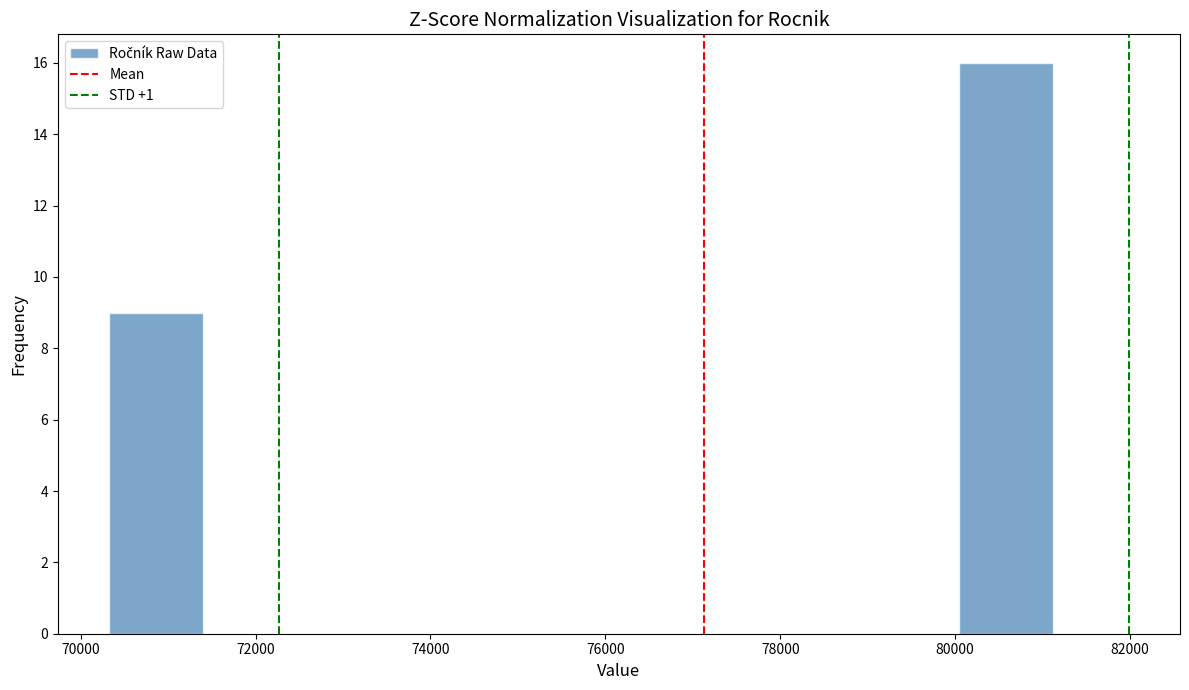

Reading left to right, transcribe this chart: for each bar, give the range it covers on the x-axis and its height. Neither the bar edges nor the heights are printed on the chart, so give them approximately, as read against the axes.

70400 to 71400: 9
71400 to 72400: 0
72400 to 73600: 0
73600 to 74600: 0
74600 to 75800: 0
75800 to 76800: 0
76800 to 77800: 0
77800 to 79000: 0
79000 to 80000: 0
80000 to 81200: 16